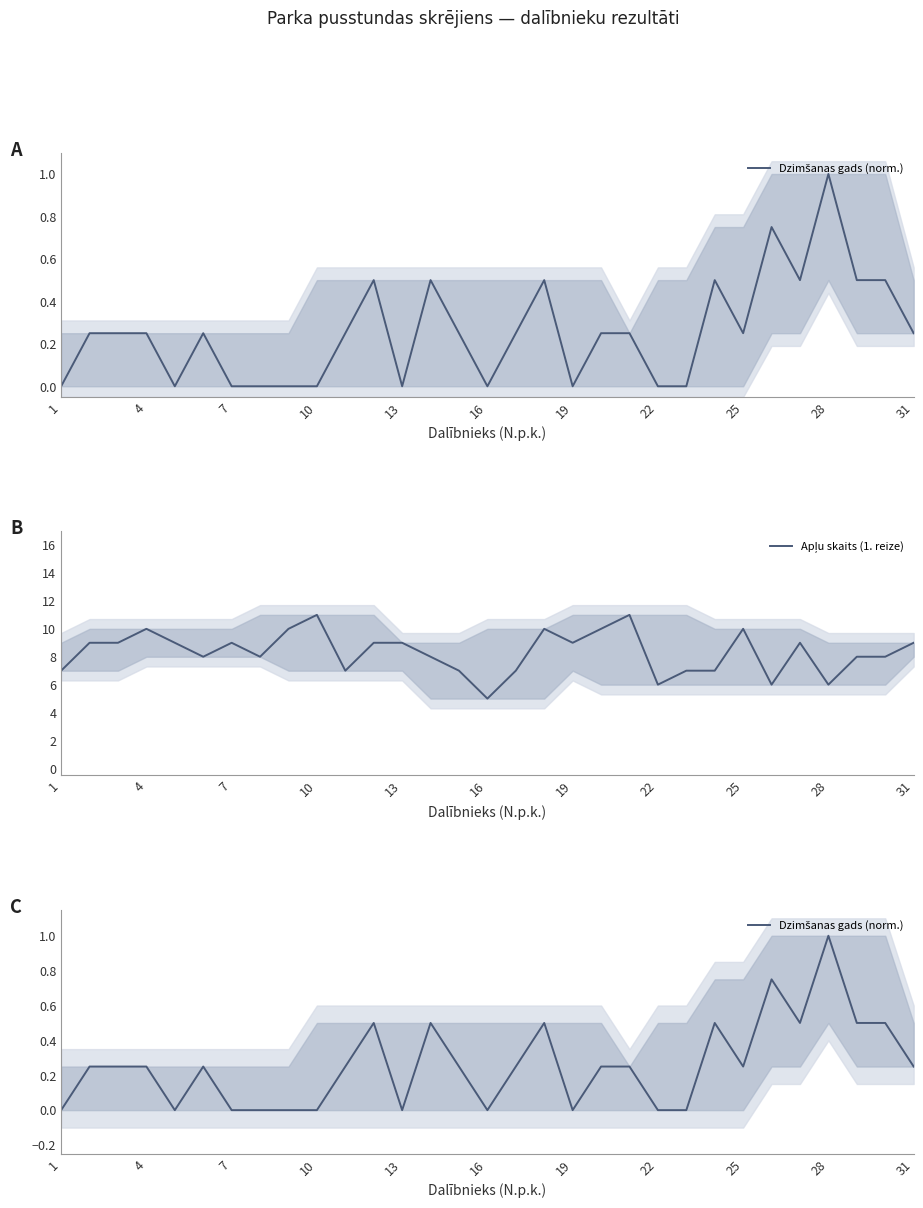

Which series has the largest total across all categories?

Apļu skaits (1. reize)